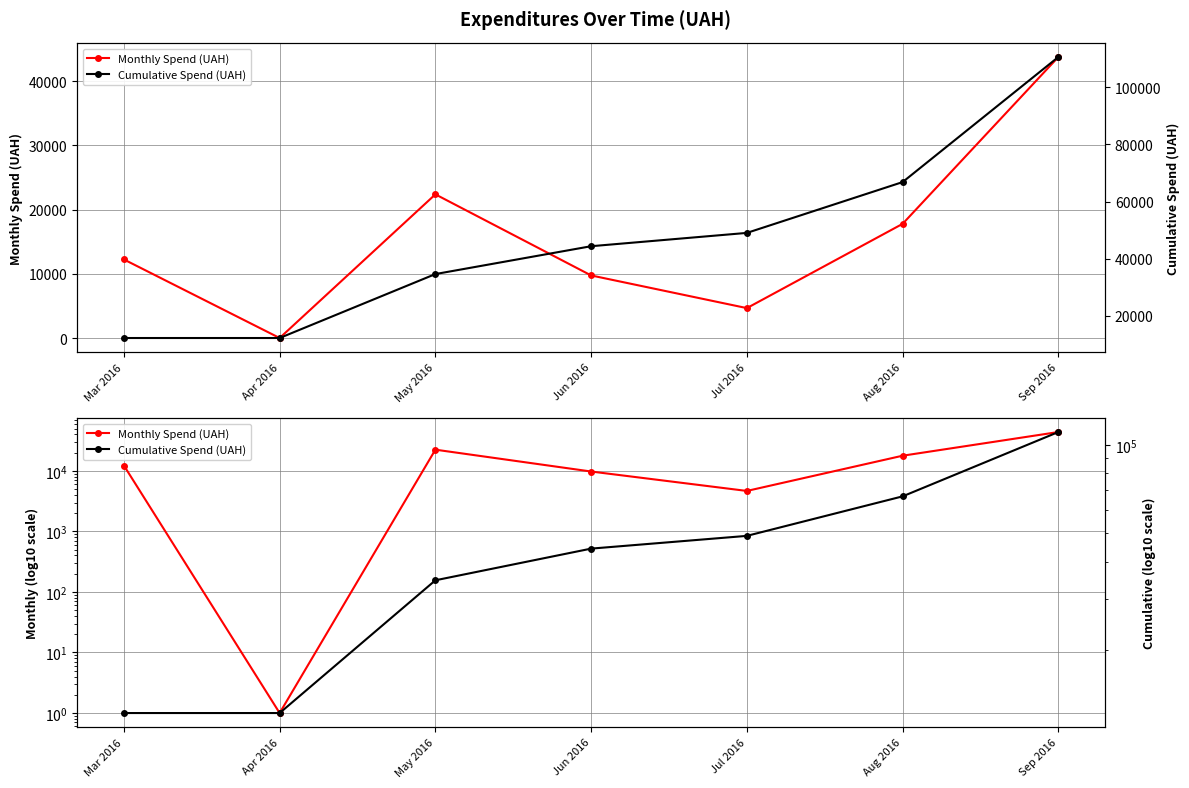

Which series has the largest total across all categories?

Cumulative Spend (UAH)